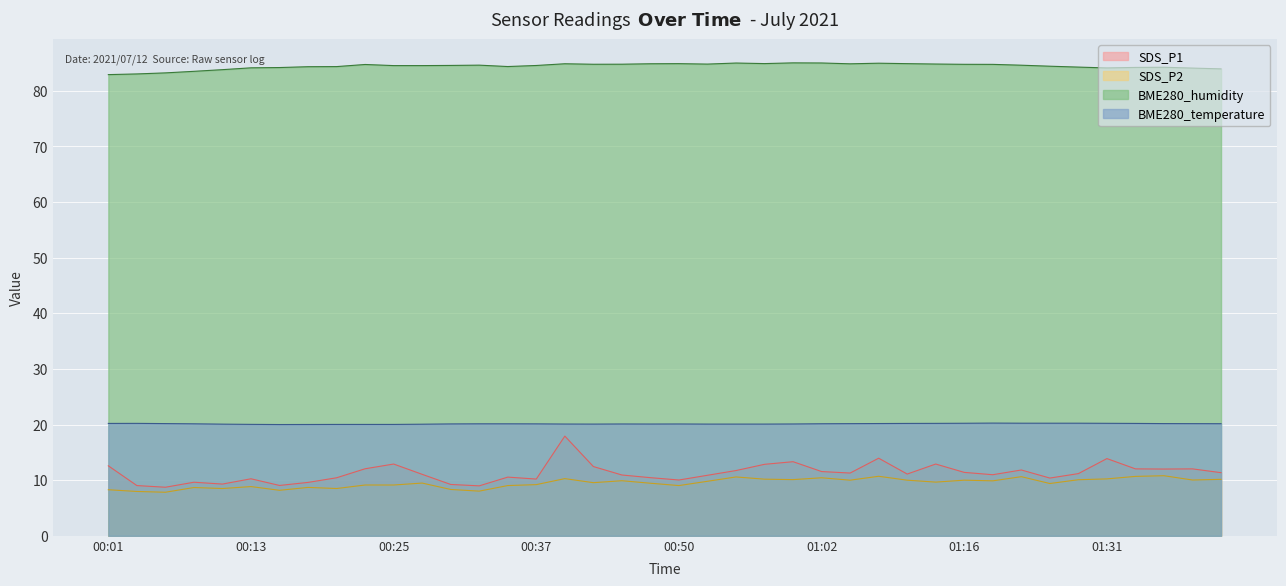

What is the sum of the SDS_P1 values at 00:52 and 01:10?

22.0